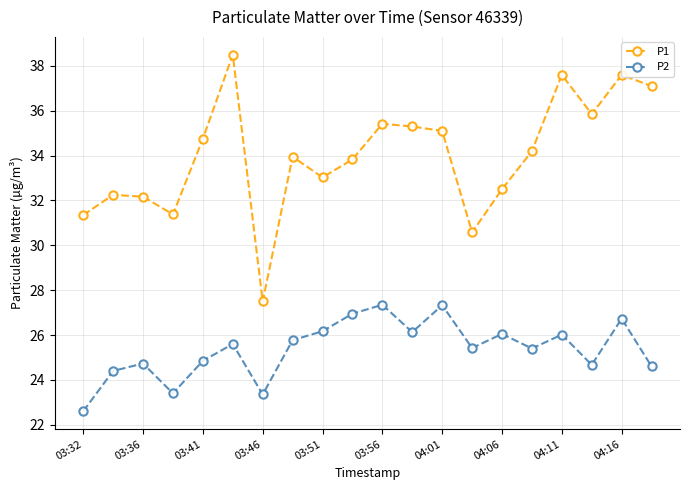

True or false: P1 and P2 intersect in this chart.

False